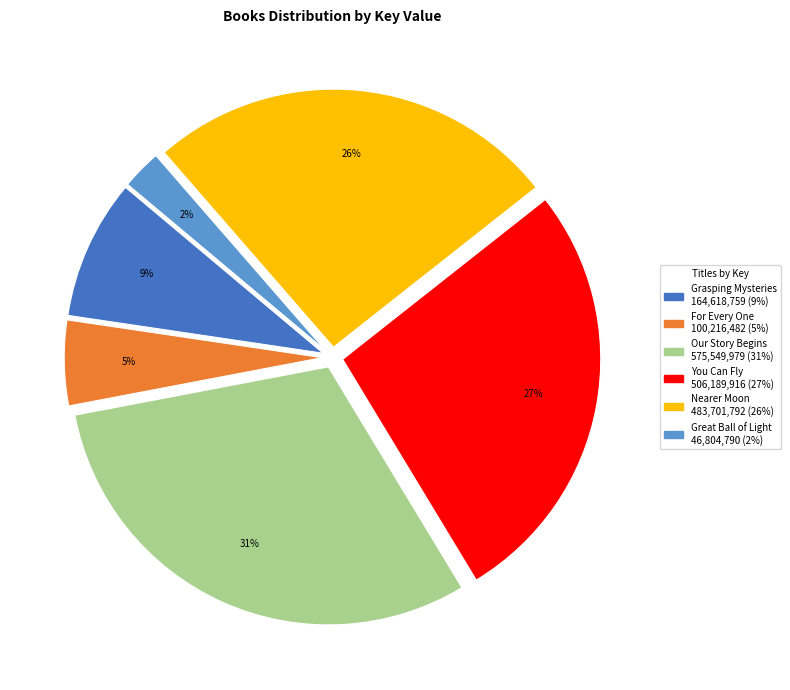

Do Grasping Mysteries and Great Ball of Light together represent more than half of the pie?

No